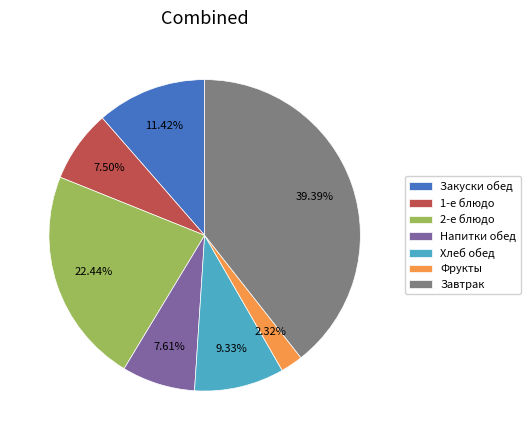

Between Хлеб обед and Завтрак, which is larger?

Завтрак